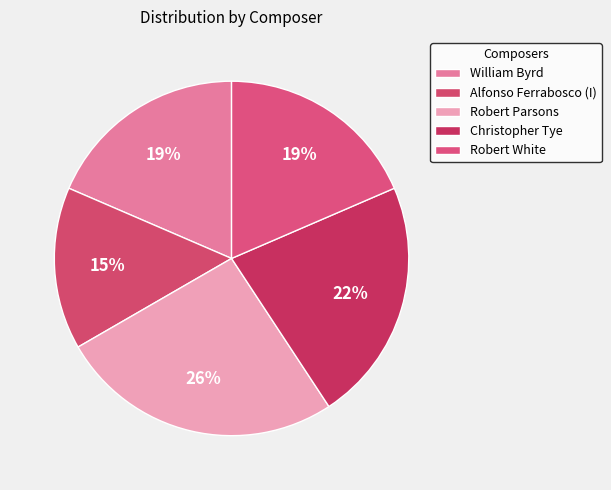

To the nearest percent, what percentage of the pie is Robert Parsons?

26%